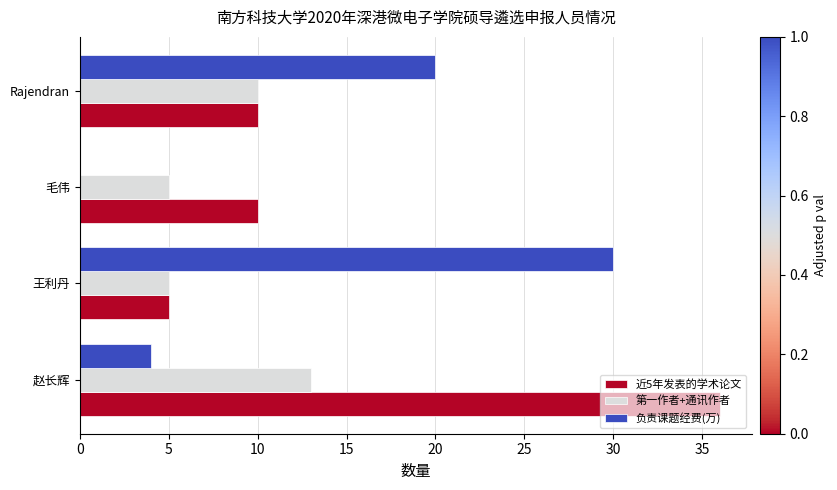

Which category has the highest value in the 第一作者+通讯作者 series?

赵长辉